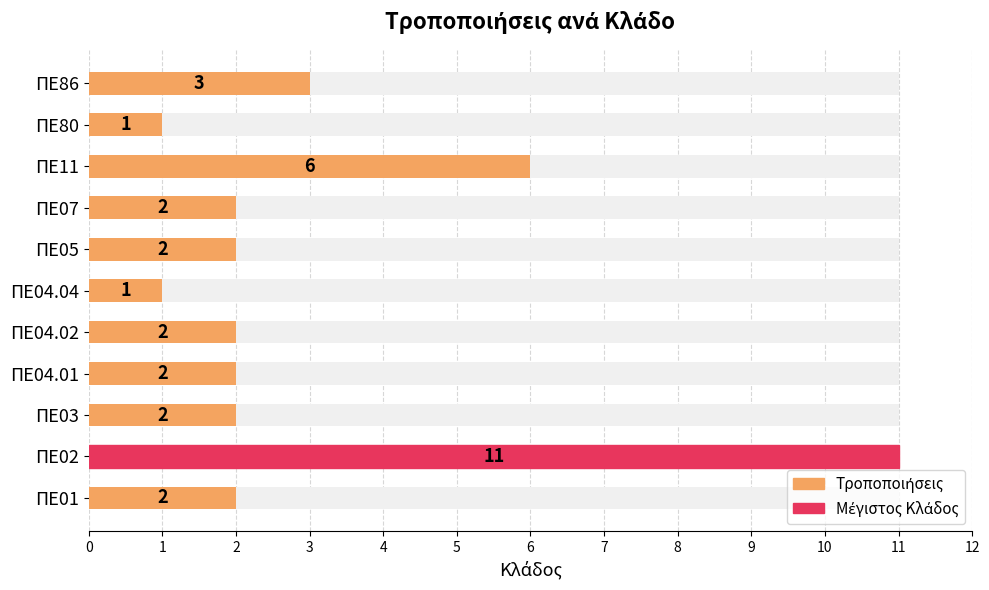

Rank the categories by value from highest to lowest.

ΠΕ02, ΠΕ11, ΠΕ86, ΠΕ01, ΠΕ03, ΠΕ04.01, ΠΕ04.02, ΠΕ05, ΠΕ07, ΠΕ04.04, ΠΕ80